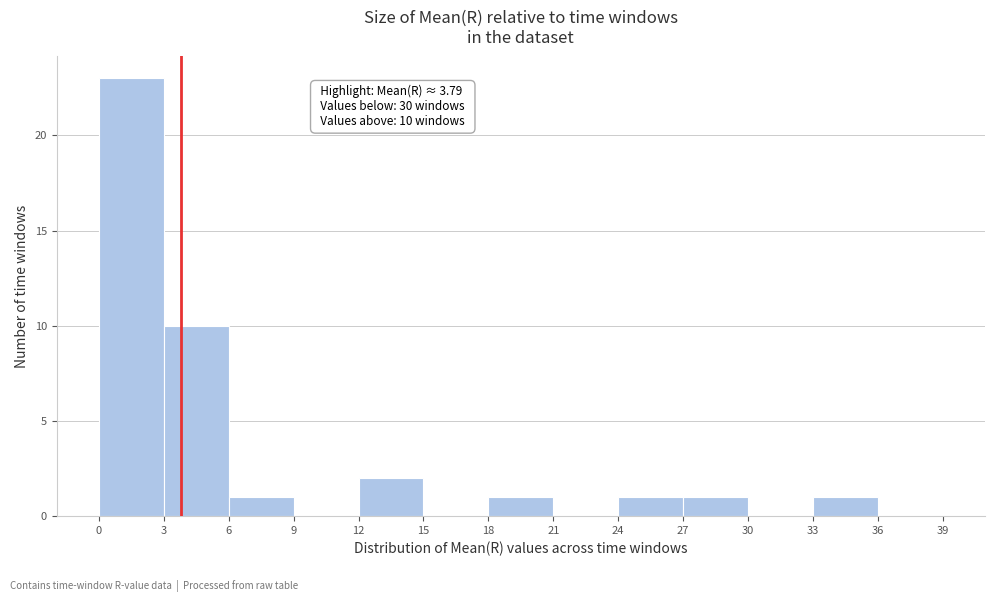

Which range on the x-axis has the tallest bar?

0 to 3